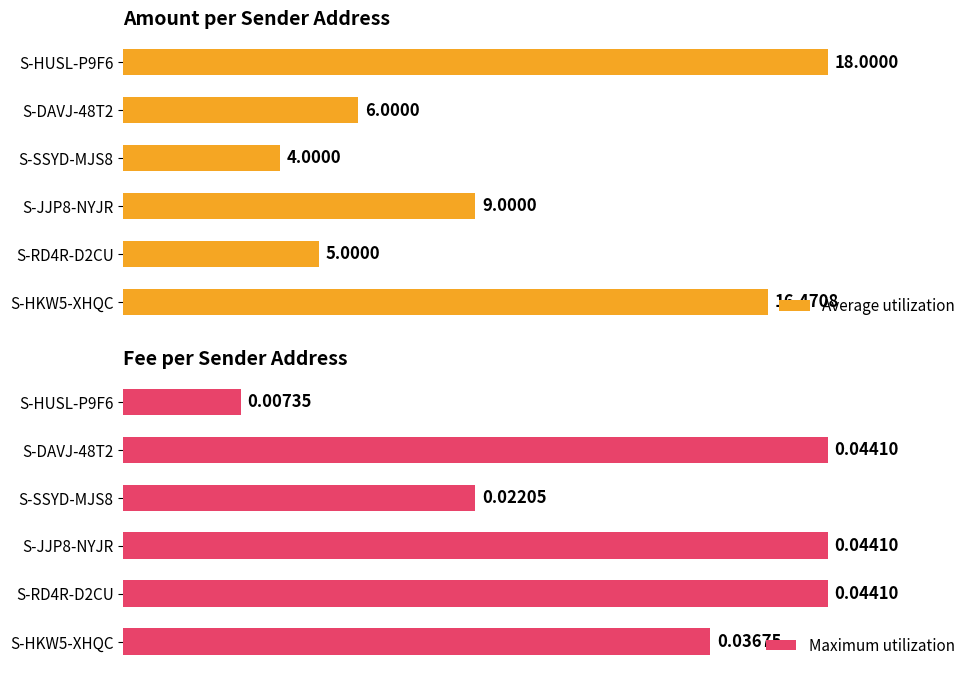

Which series has the largest total across all categories?

Maximum utilization